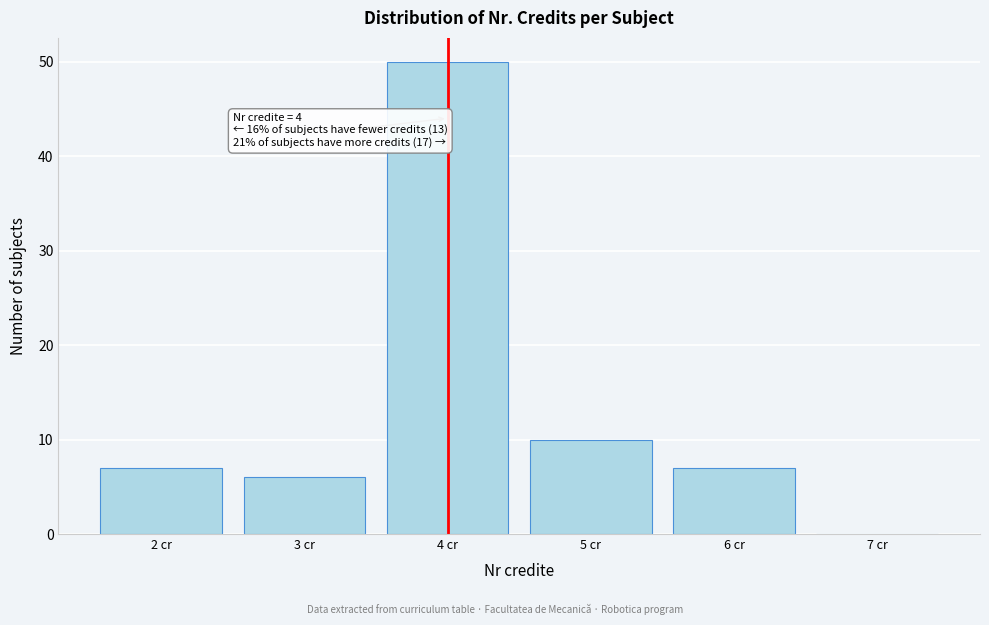

Which range on the x-axis has the tallest bar?

3.5 to 4.5